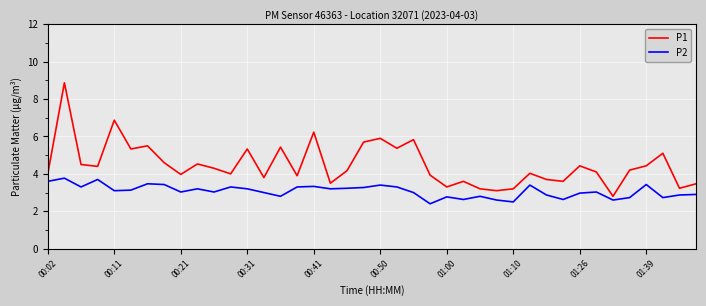

Which series has the largest total across all categories?

P1